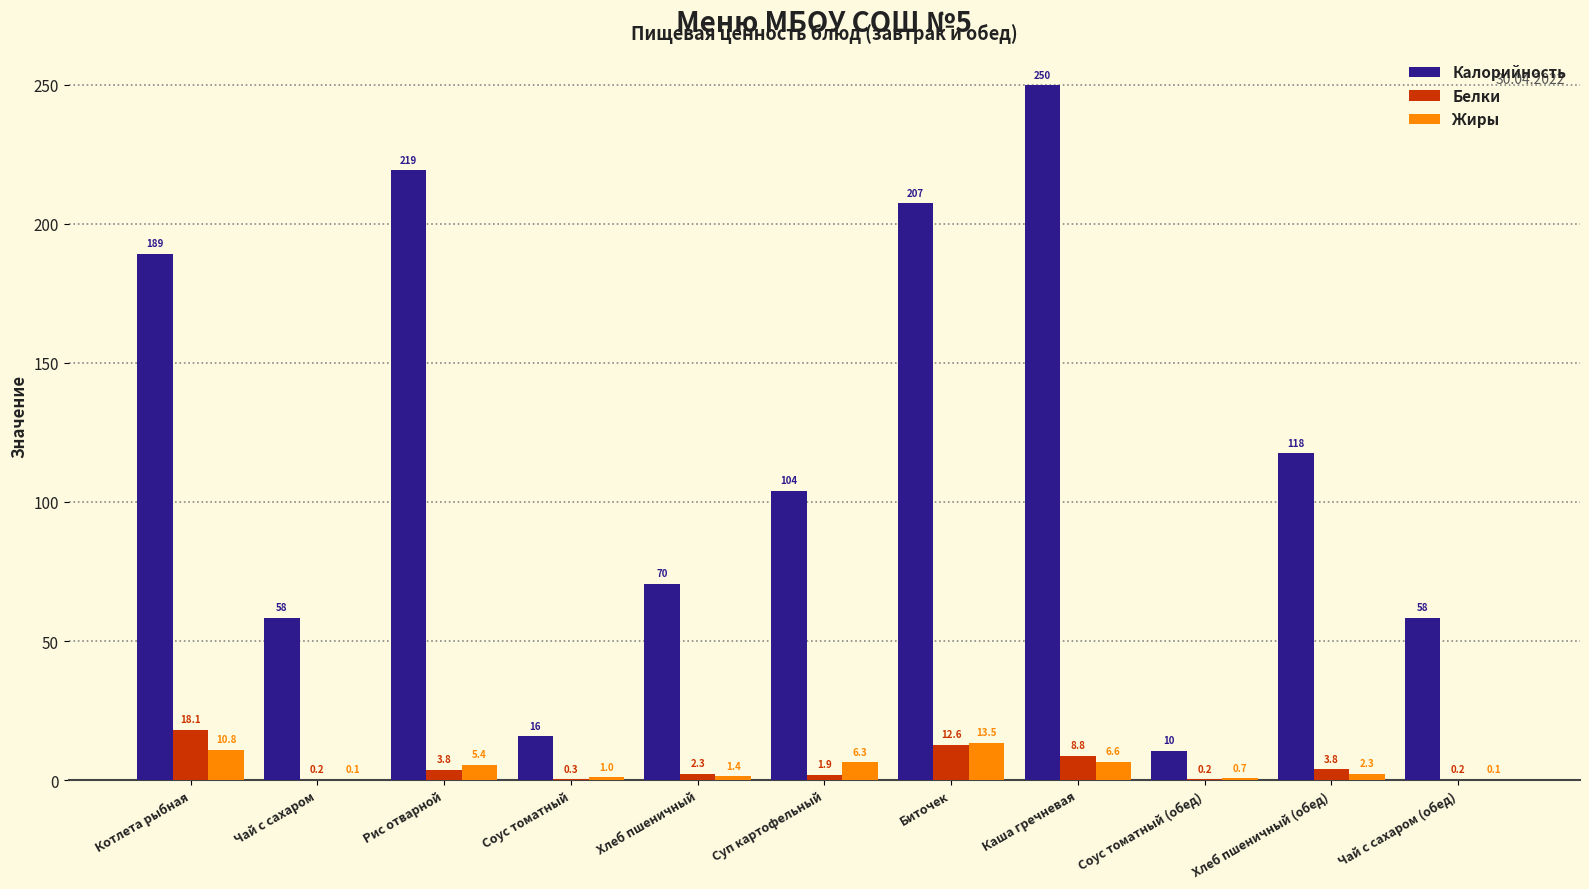

What is the maximum value for Белки?

18.1